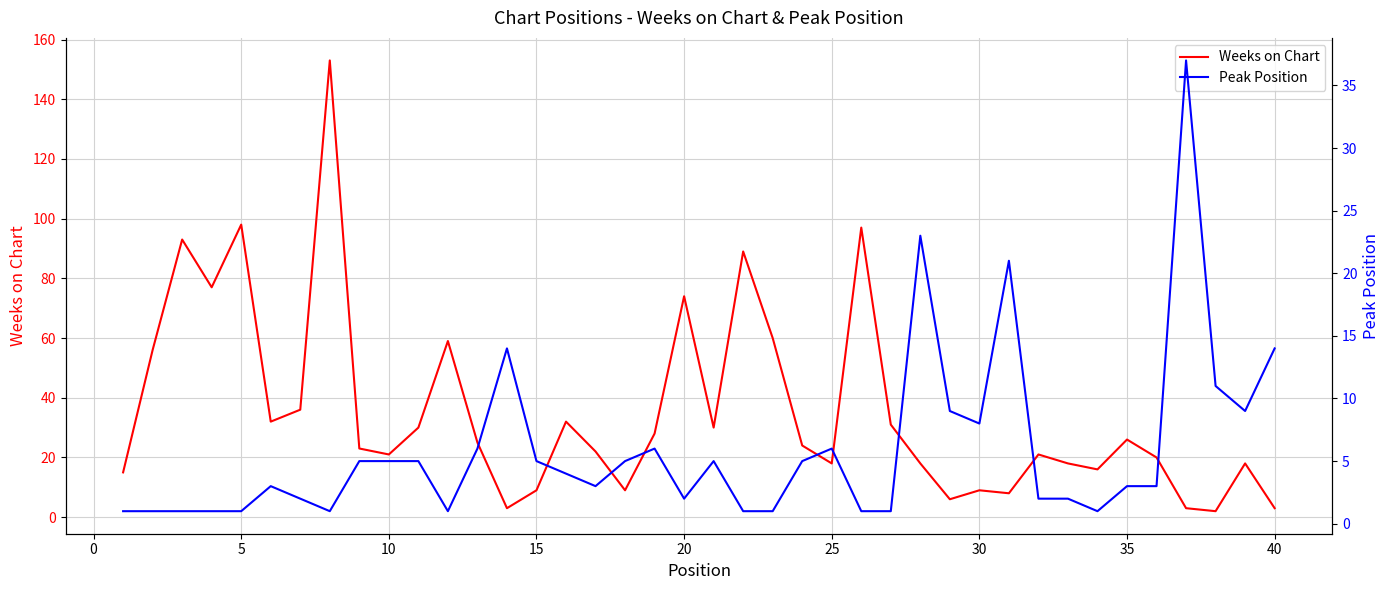

True or false: Weeks on Chart has a value of 36 at 35.

False